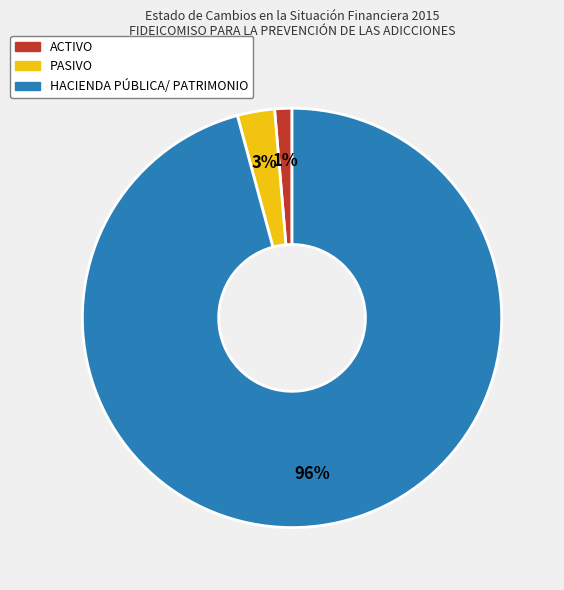

Which has a higher value, HACIENDA PÚBLICA/ PATRIMONIO or ACTIVO?

HACIENDA PÚBLICA/ PATRIMONIO